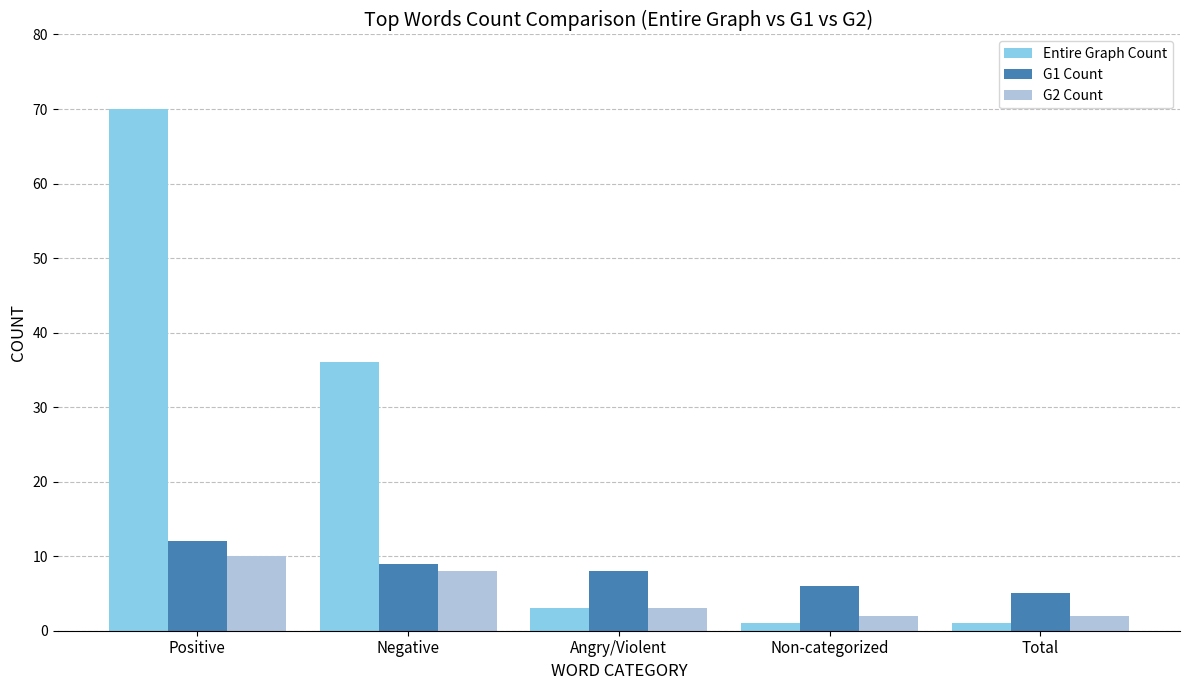

Reading right to left, extract all data points from this chart.

Entire Graph Count: 1	1	3	36	70
G1 Count: 5	6	8	9	12
G2 Count: 2	2	3	8	10